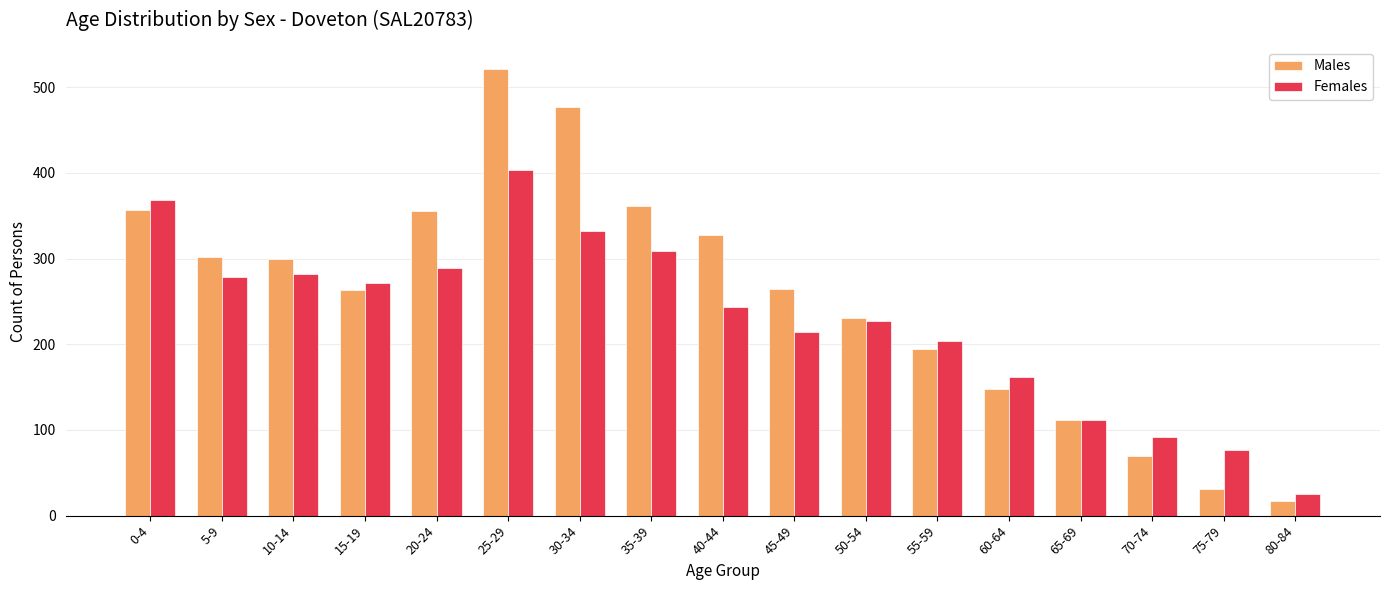

At how many categories does at least one series exceed 294?

8